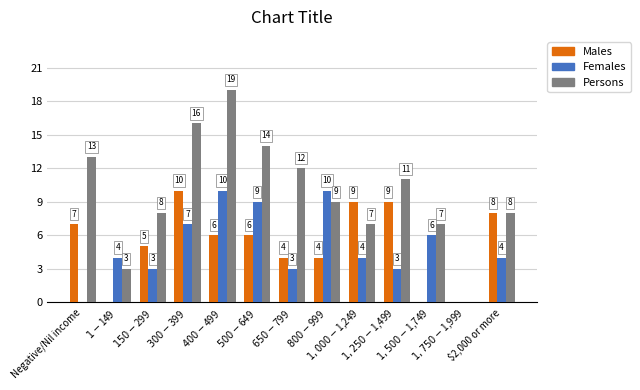

How many Males values are between 4 and 8?

7